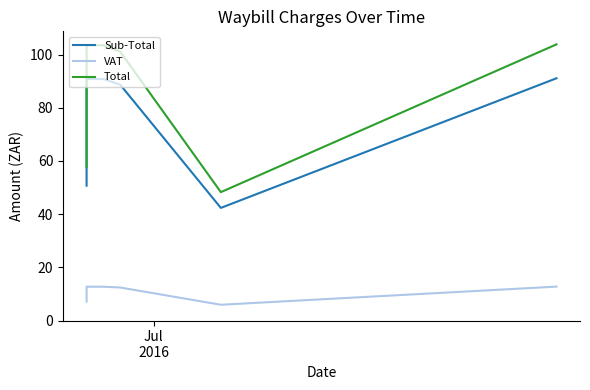

At which label is Sub-Total closest to 66?

Jul
2016